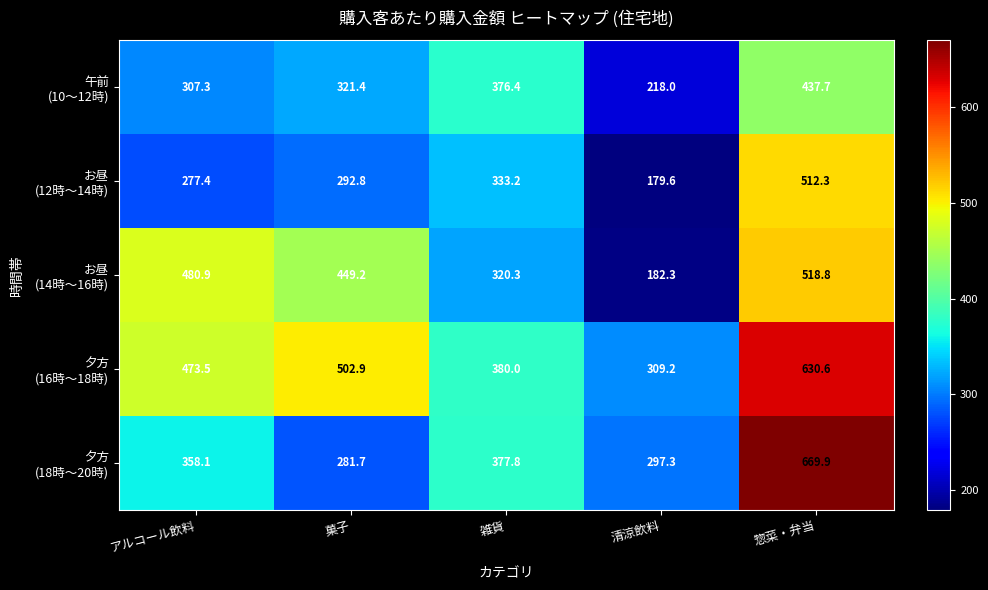

Which category has the highest value across all series?

惣菜・弁当